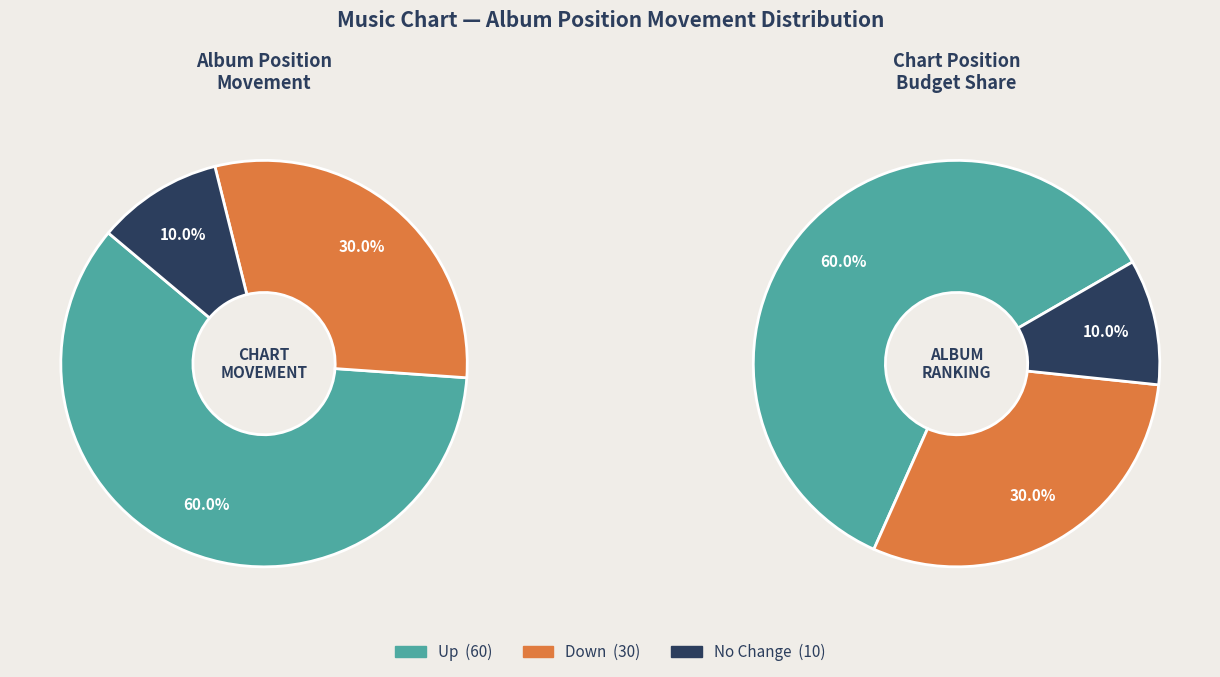

Do down and up together represent more than half of the pie?

Yes